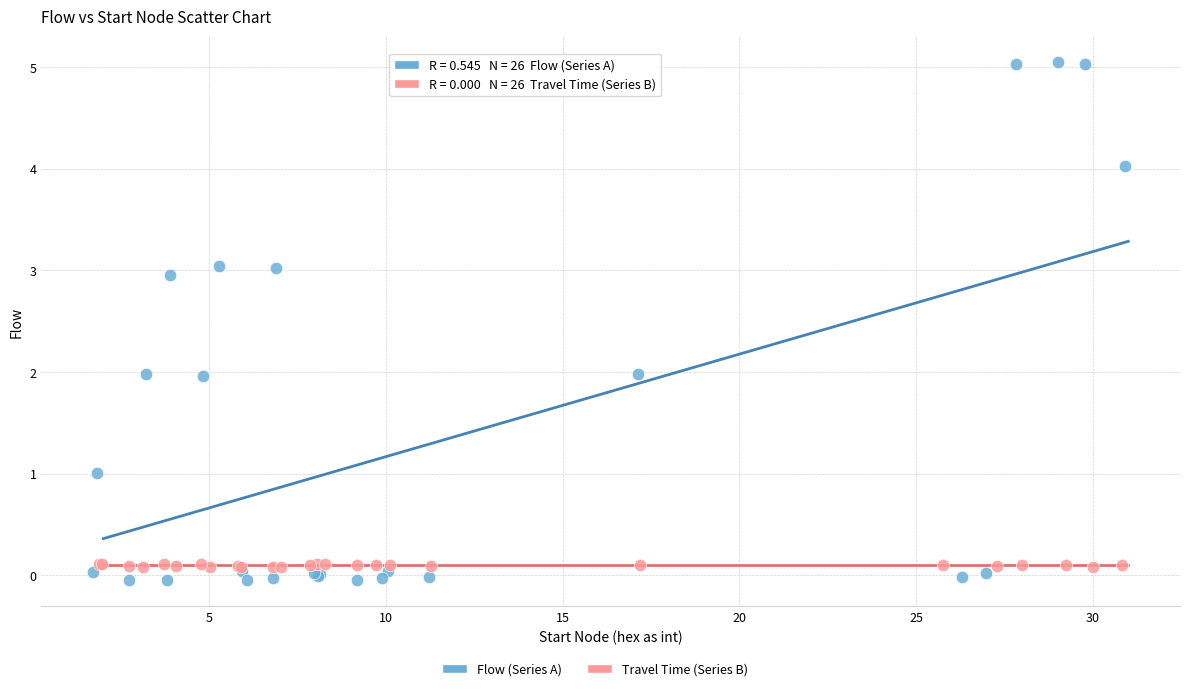

Which series reaches the maximum Y coordinate?

Flow (Series A)